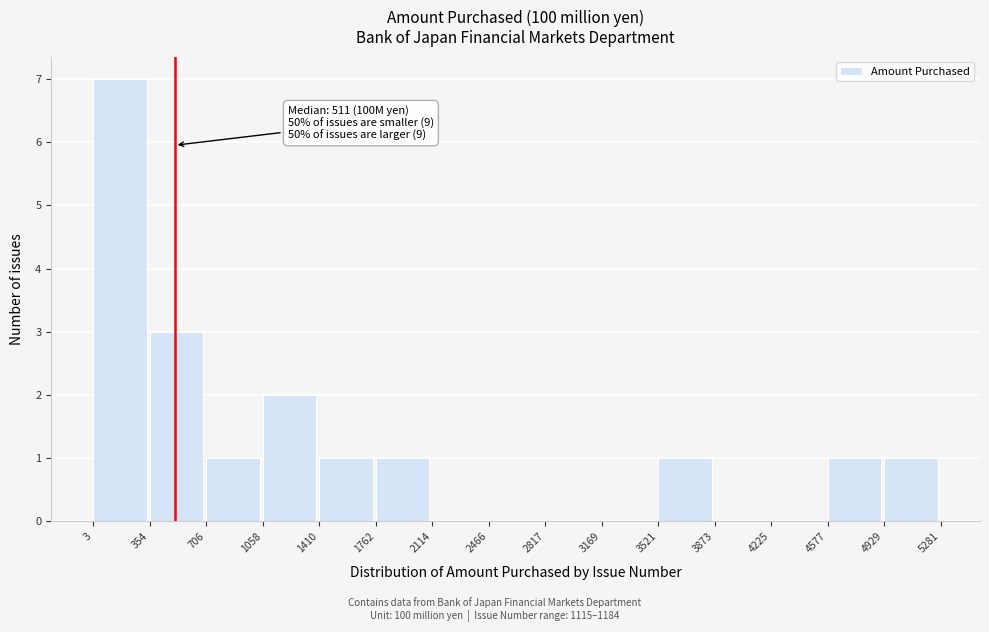

Over which range of the x-axis is the bar tallest?

3 to 354